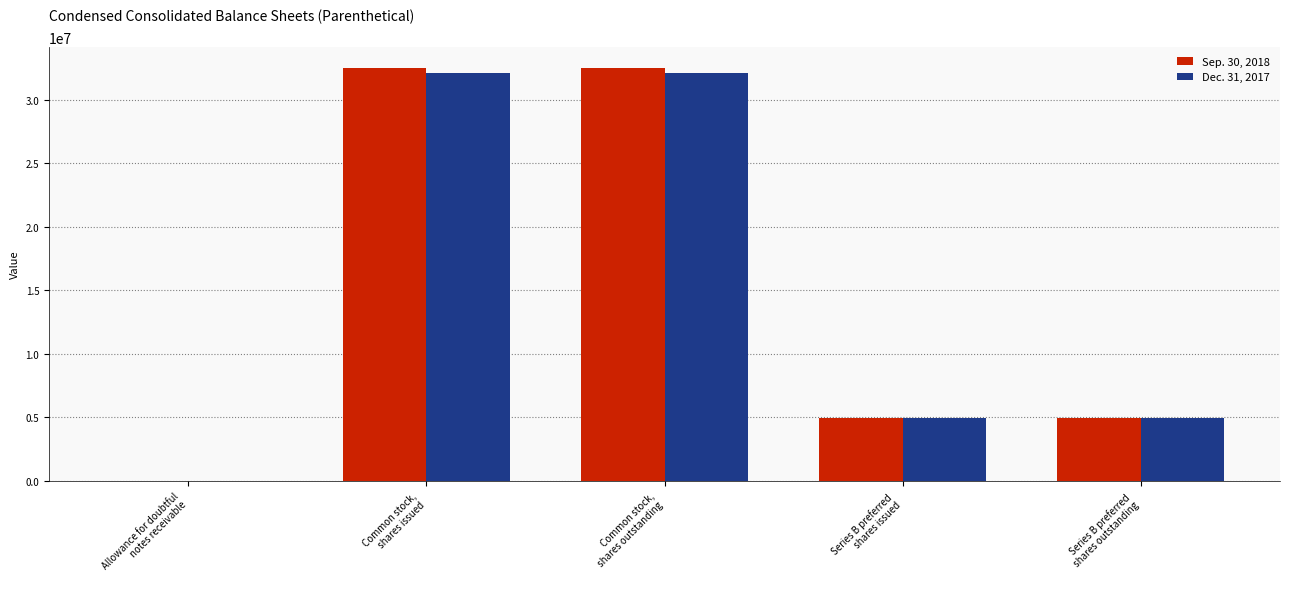

What is the maximum value shown in the chart?

32523680